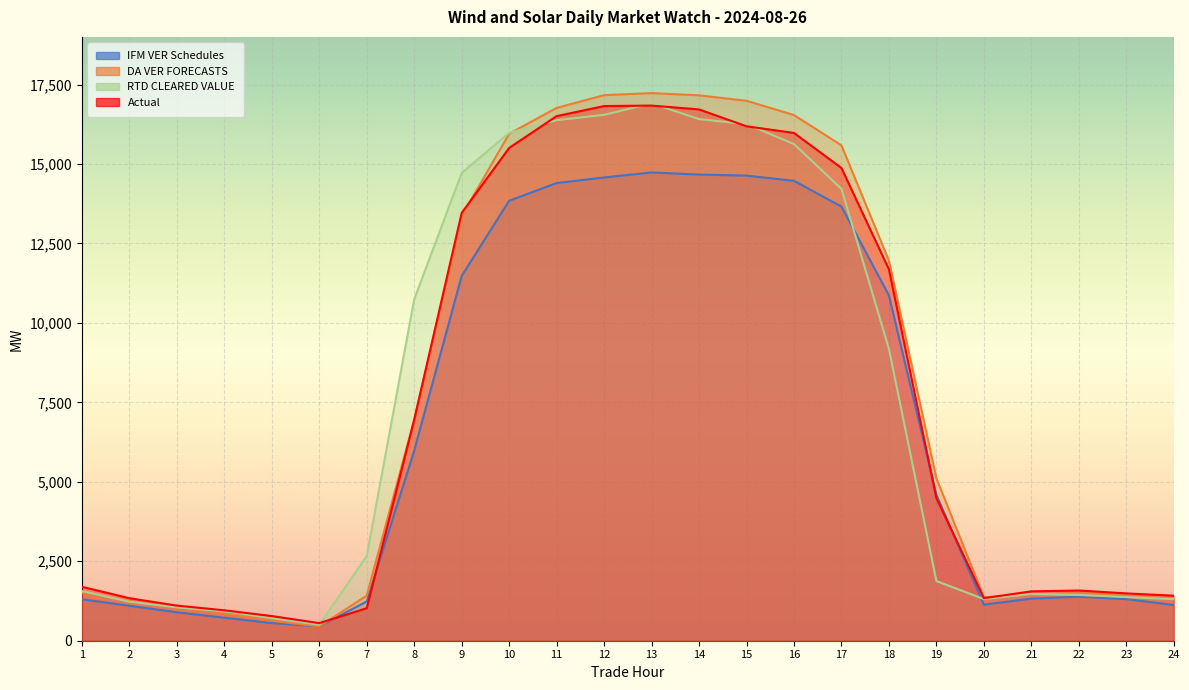

In IFM VER Schedules, how many points are lower than both neighbors (excluding endpoints)?

2